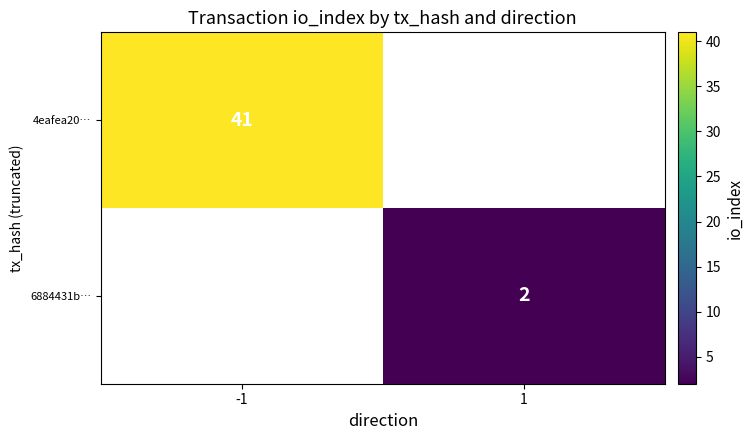

What is the maximum value shown in the chart?

41.0